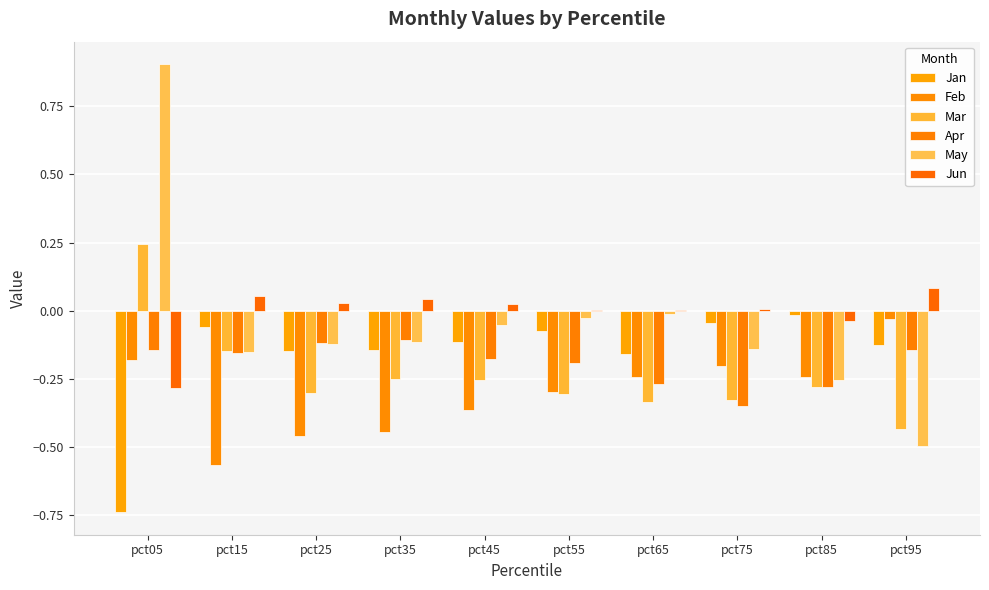

What is the difference between the second highest and minimum values in the Feb series?

0.4